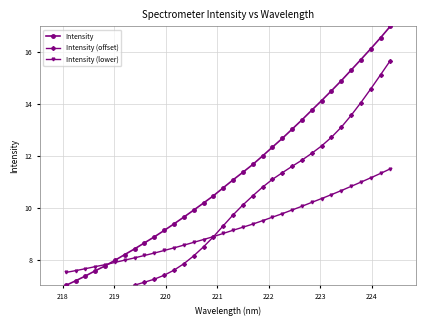

What is the minimum value for Intensity?

7.0